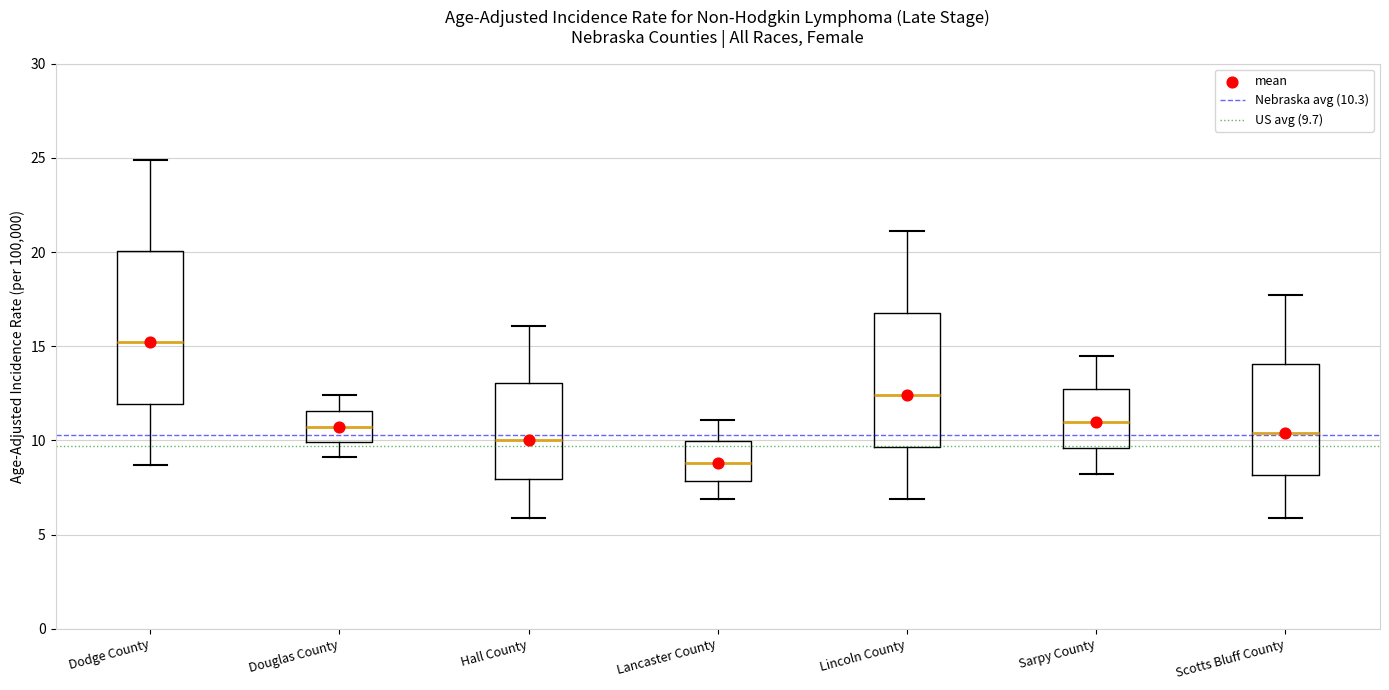

Comparing the boxes themselves (not the whiskers), which one is the tallest?

Dodge County